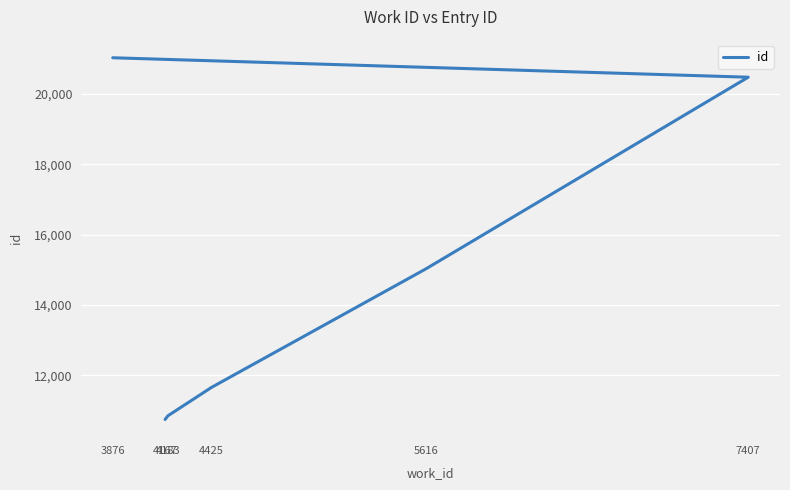

At which label is the value closest to 15889?

5616